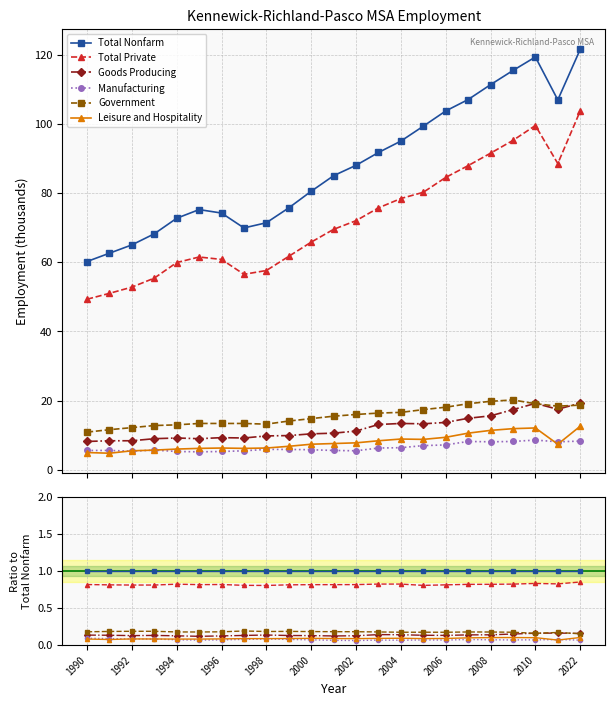

What is the total value across all series at 1990?

2.3